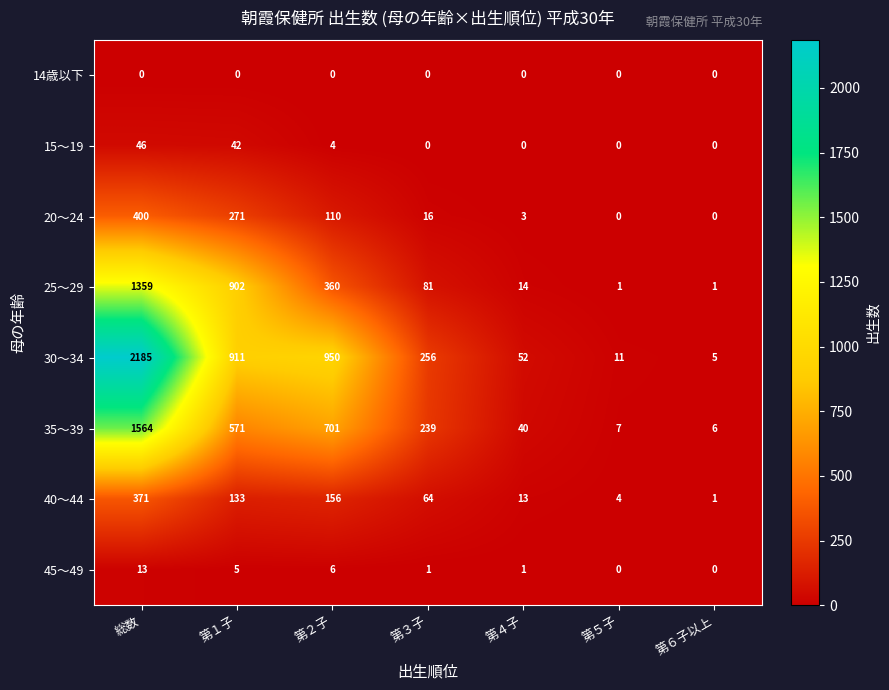

At how many categories does at least one series exceed 1906?

1